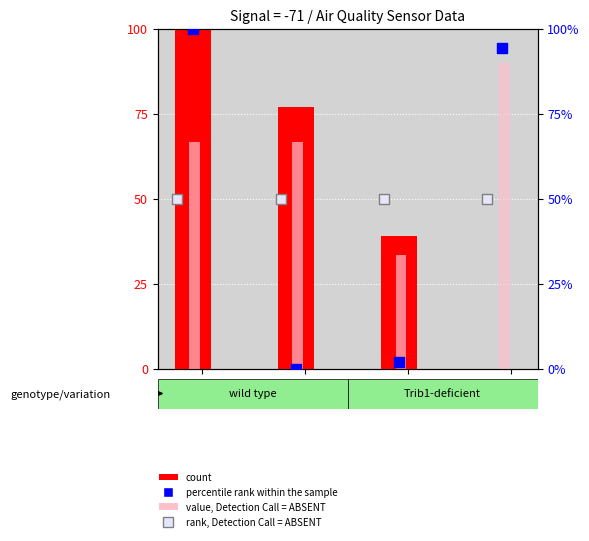

At how many categories does at least one series exceed 57?

3